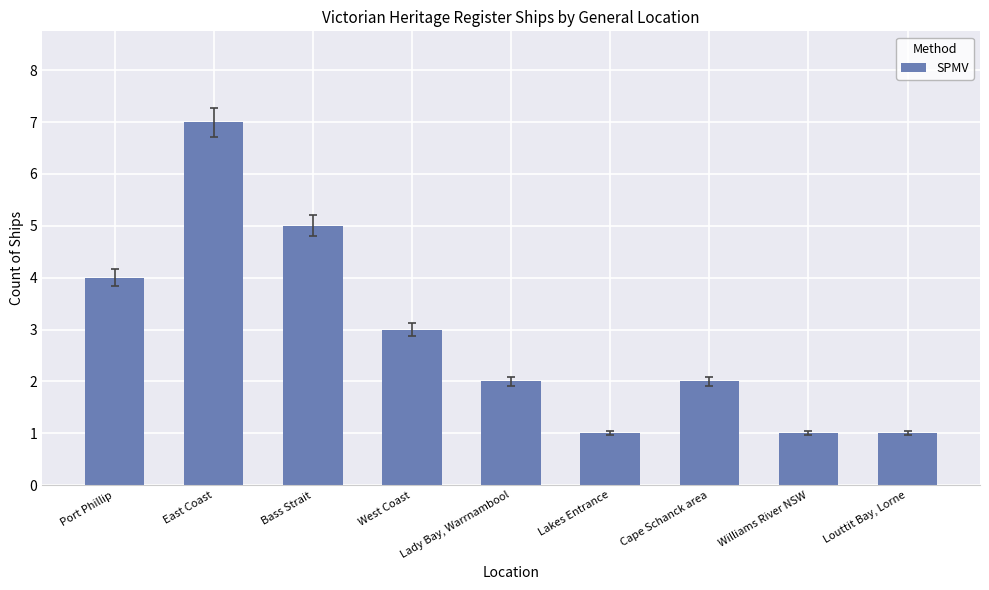

What is the maximum value shown in the chart?

7